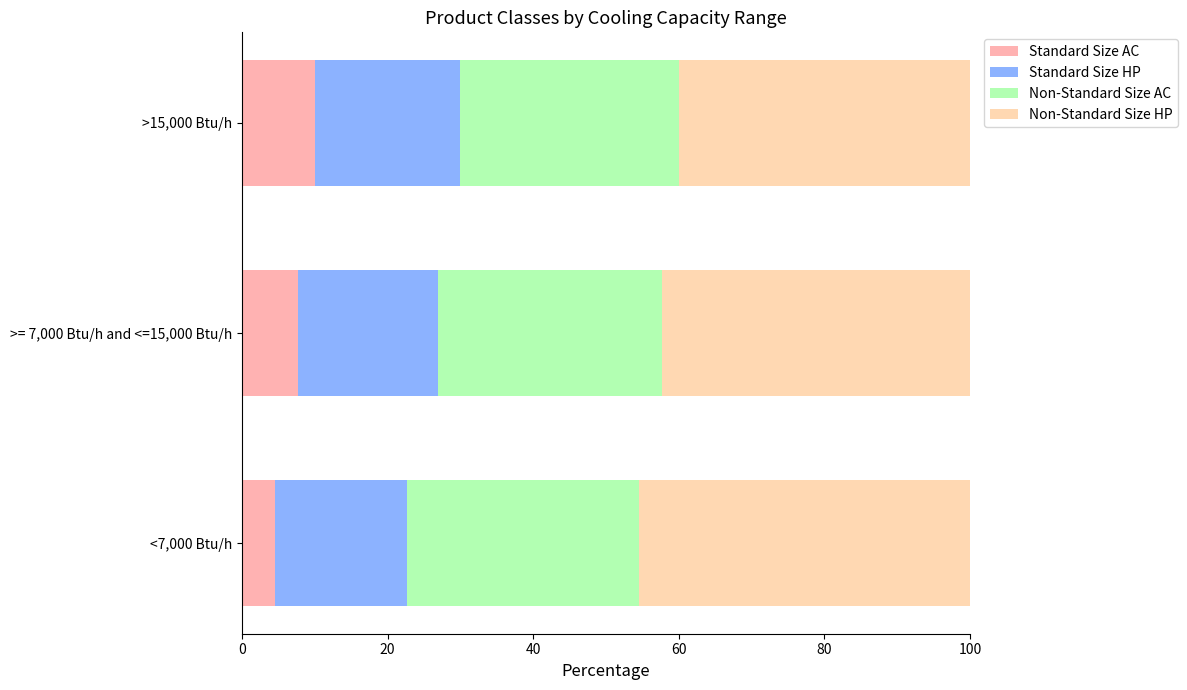

What are all the series names shown in the legend?

Standard Size AC, Standard Size HP, Non-Standard Size AC, Non-Standard Size HP